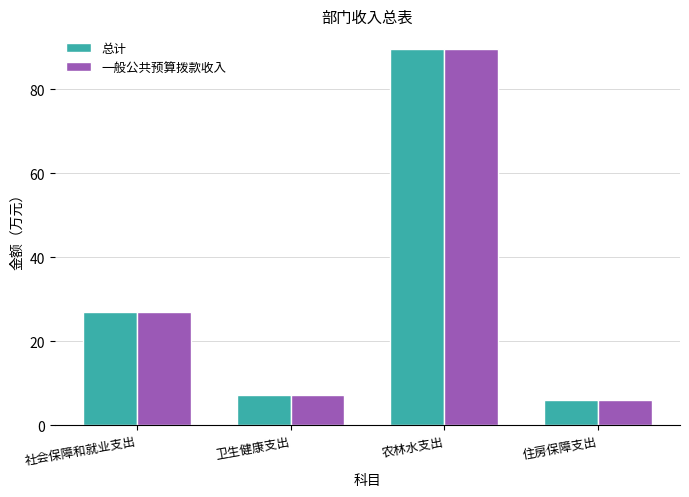

Where is 总计 nearest to the value 47?

社会保障和就业支出